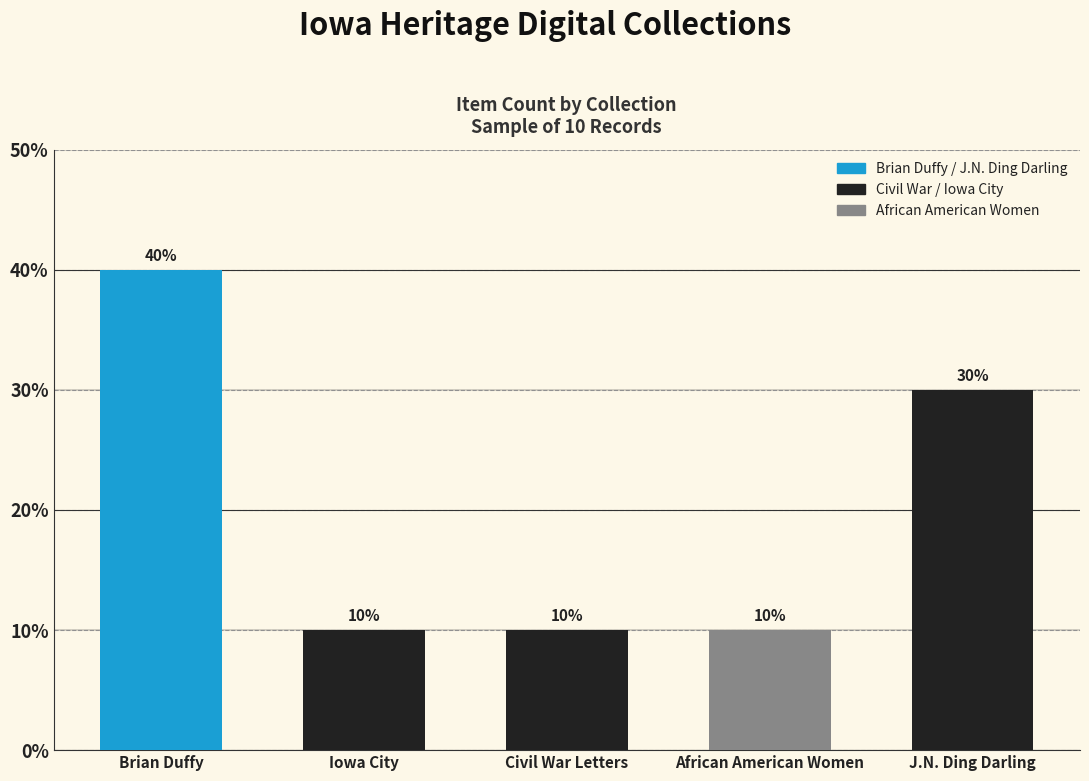

List the labels in order of value, smallest first.

Iowa City, Civil War Letters, African American Women, J.N. Ding Darling, Brian Duffy